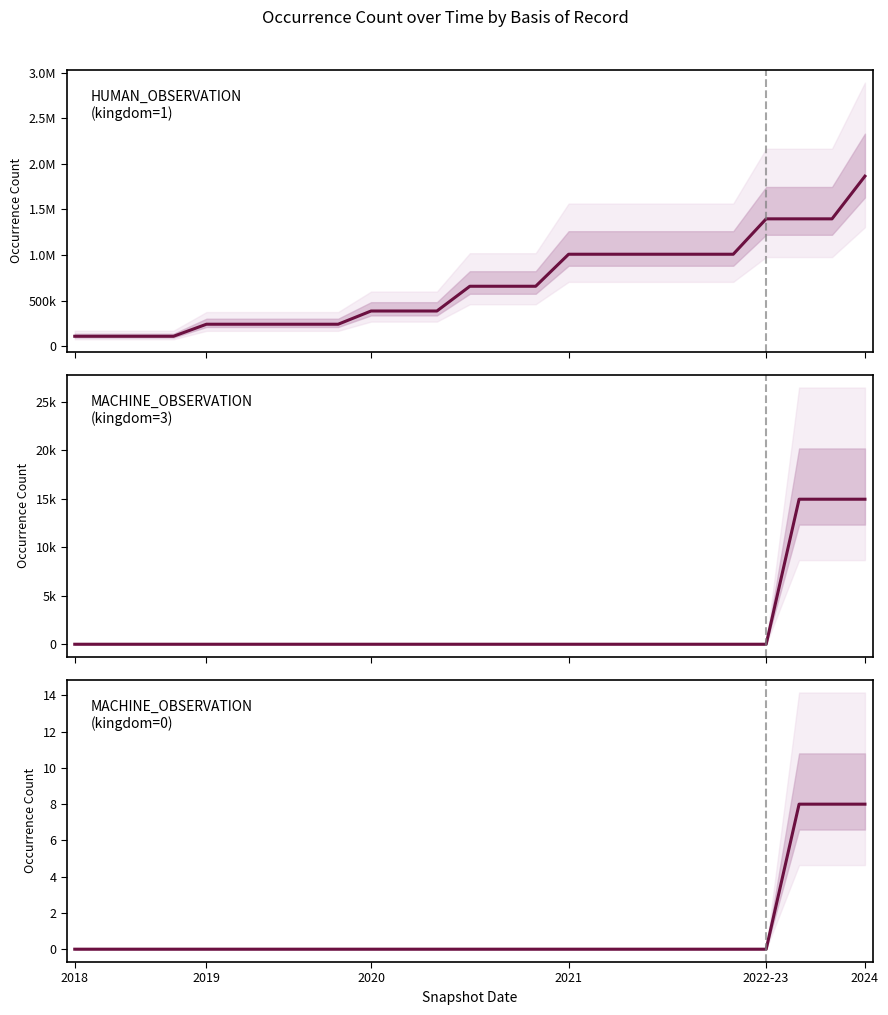

What are all the series names shown in the legend?

HUMAN_OBSERVATION (kingdom=1), MACHINE_OBSERVATION (kingdom=3), MACHINE_OBSERVATION (kingdom=0)